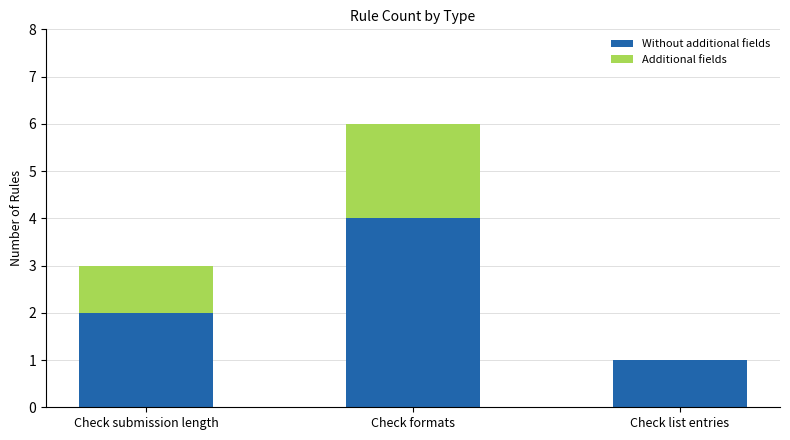

At which label is Without additional fields closest to 2?

Check submission length